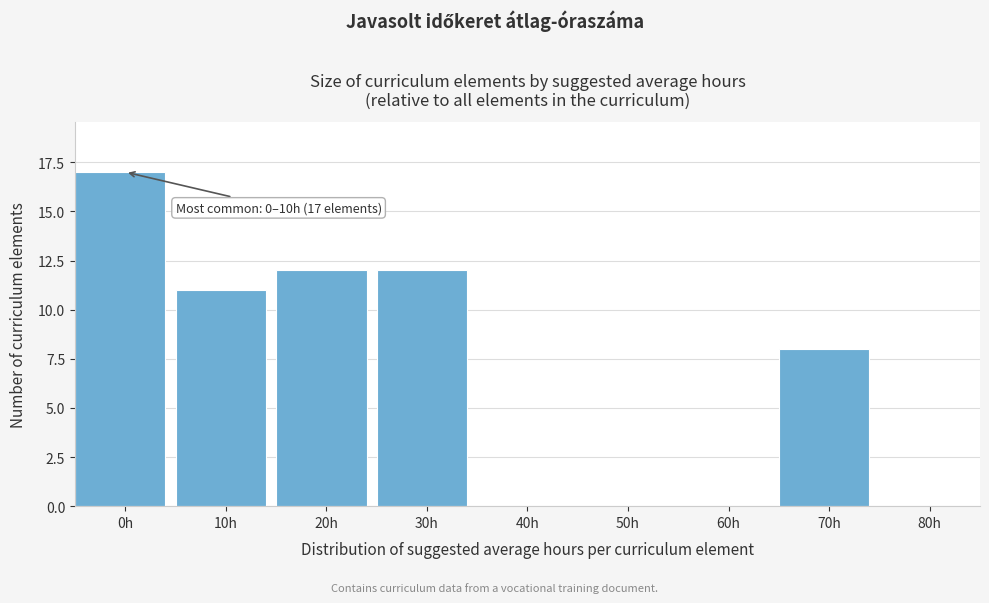

Reading right to left, transcribe all the data shown in this chart.

80h=0	70h=8	60h=0	50h=0	40h=0	30h=12	20h=12	10h=11	0h=17